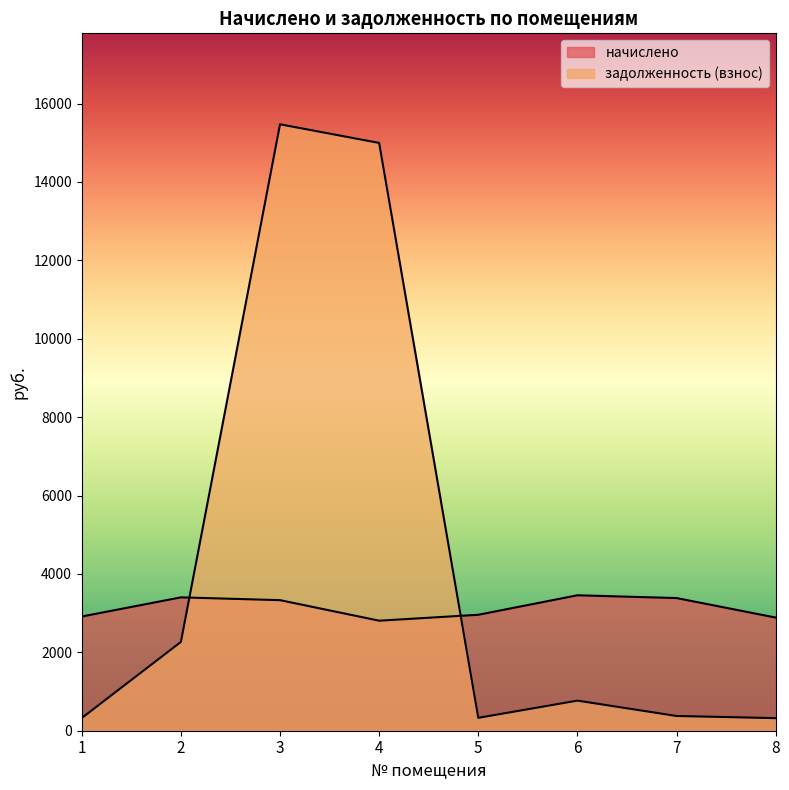

What are all the series names shown in the legend?

начислено, задолженность (взнос)